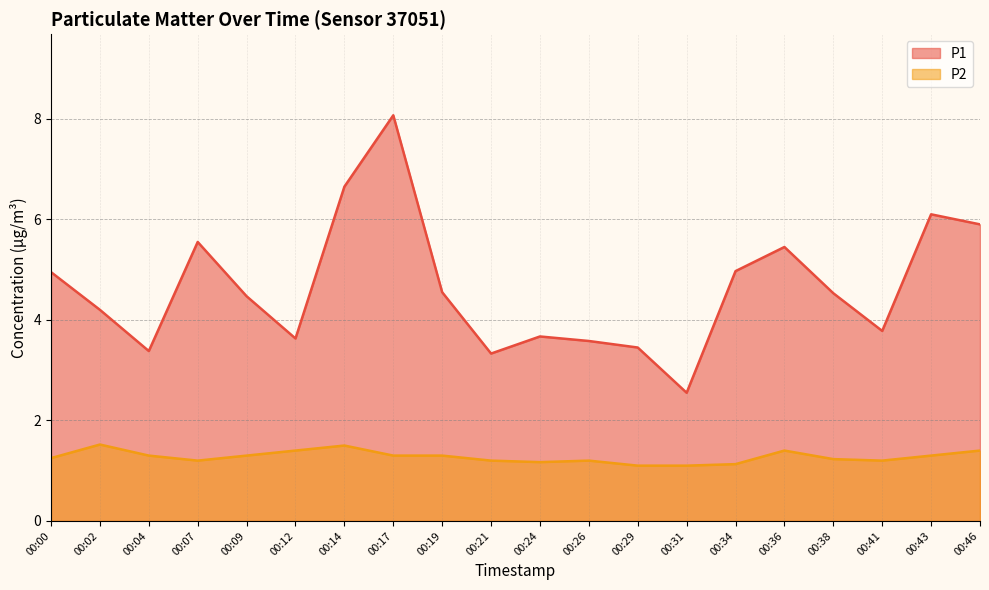

Reading left to right, what are all the values shown in this chart?

P1: 00:00=5.0	00:02=4.2	00:04=3.4	00:07=5.5	00:09=4.5	00:12=3.6	00:14=6.7	00:17=8.1	00:19=4.5	00:21=3.3	00:24=3.7	00:26=3.6	00:29=3.5	00:31=2.5	00:34=5.0	00:36=5.5	00:38=4.5	00:41=3.8	00:43=6.1	00:46=5.9
P2: 00:00=1.2	00:02=1.5	00:04=1.3	00:07=1.2	00:09=1.3	00:12=1.4	00:14=1.5	00:17=1.3	00:19=1.3	00:21=1.2	00:24=1.2	00:26=1.2	00:29=1.1	00:31=1.1	00:34=1.1	00:36=1.4	00:38=1.2	00:41=1.2	00:43=1.3	00:46=1.4